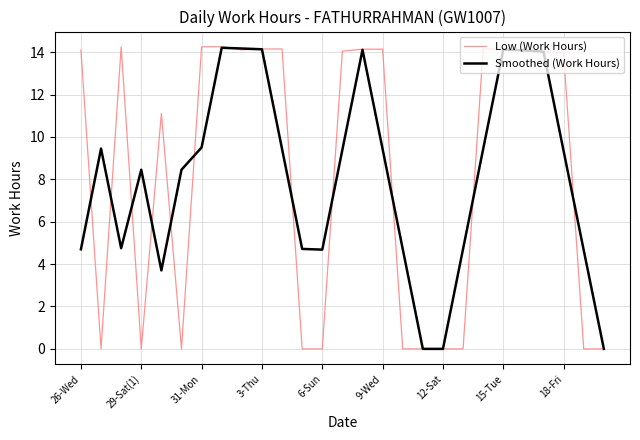

The Smoothed (Work Hours) series shows 3.3 at 26-Wed. True or false?

False